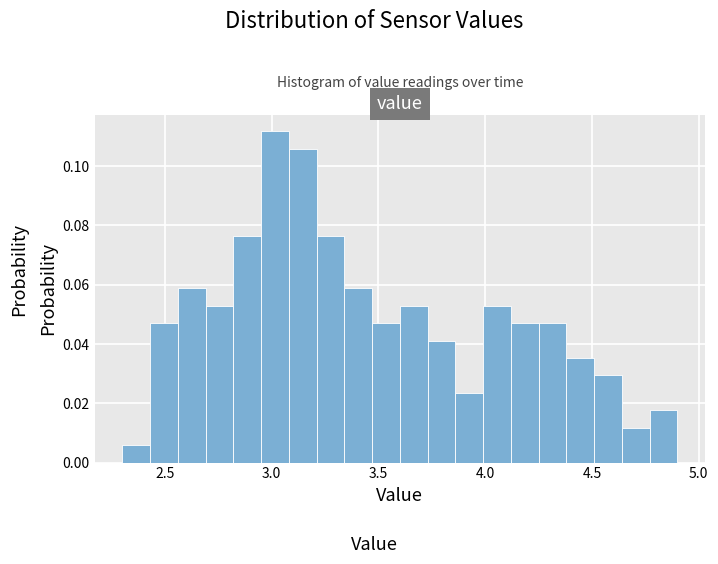

Read against the x-axis, roughly where is the centre of the tallest bar?

3.00